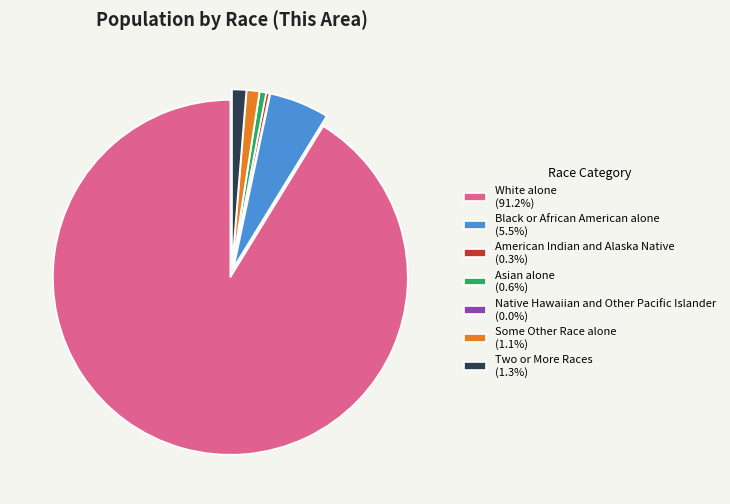

Does Two or More Races (1.3%) account for over 50% of the chart?

No